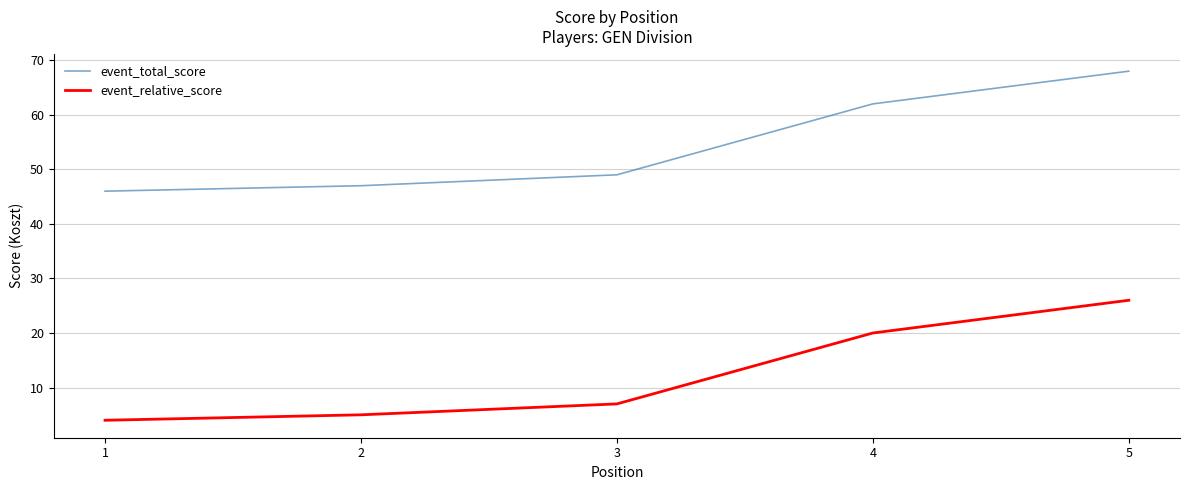

Is it true that event_relative_score equals 11 at 3?

False